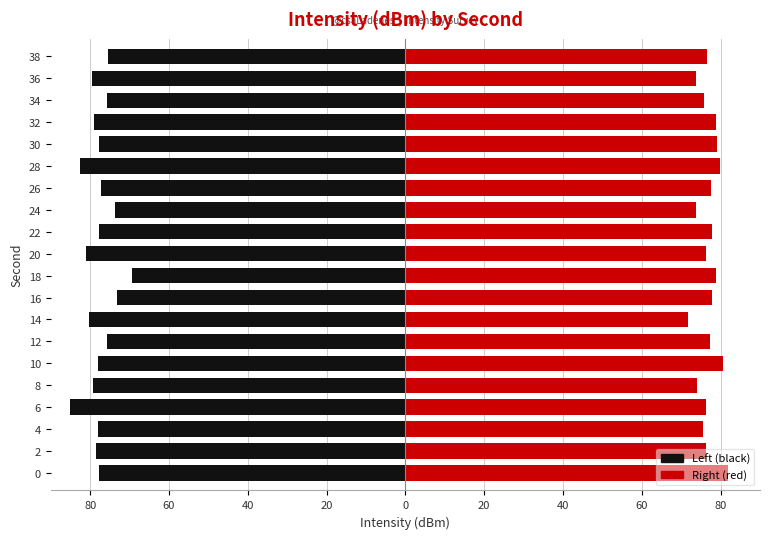

How many bars are there in each group?

2